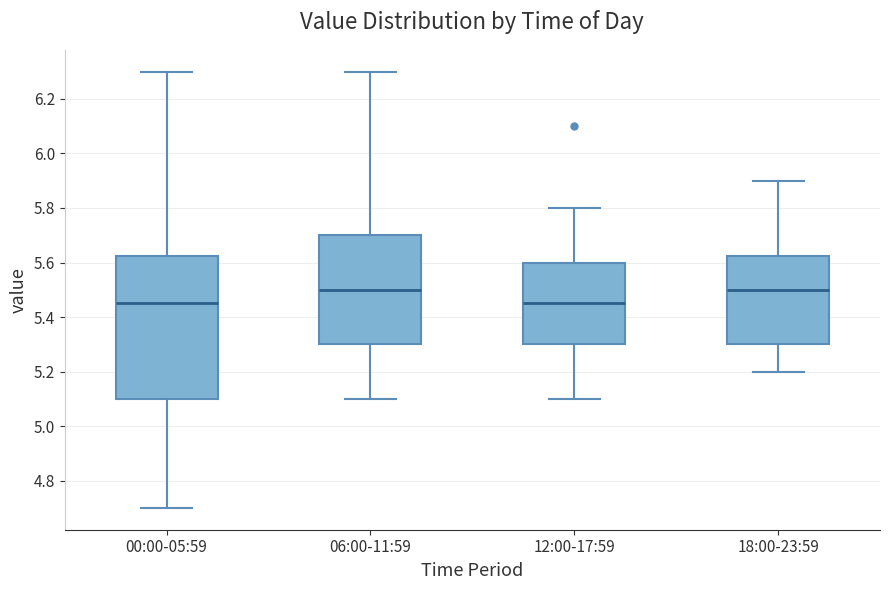

Where is the lower edge of the box for 00:00-05:59 on the y-axis? The values are not printed on the chart, so give them approximately, as read against the axis.

5.10